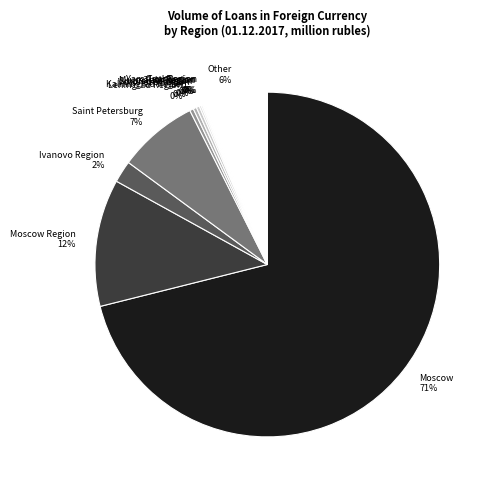

What is the largest slice in the pie chart?

Moscow